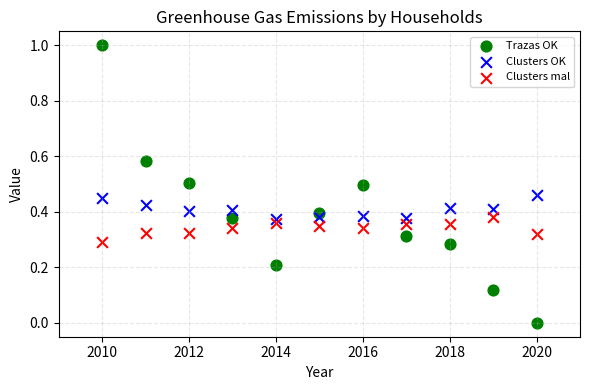

What are all the series names shown in the legend?

Trazas OK, Clusters OK, Clusters mal